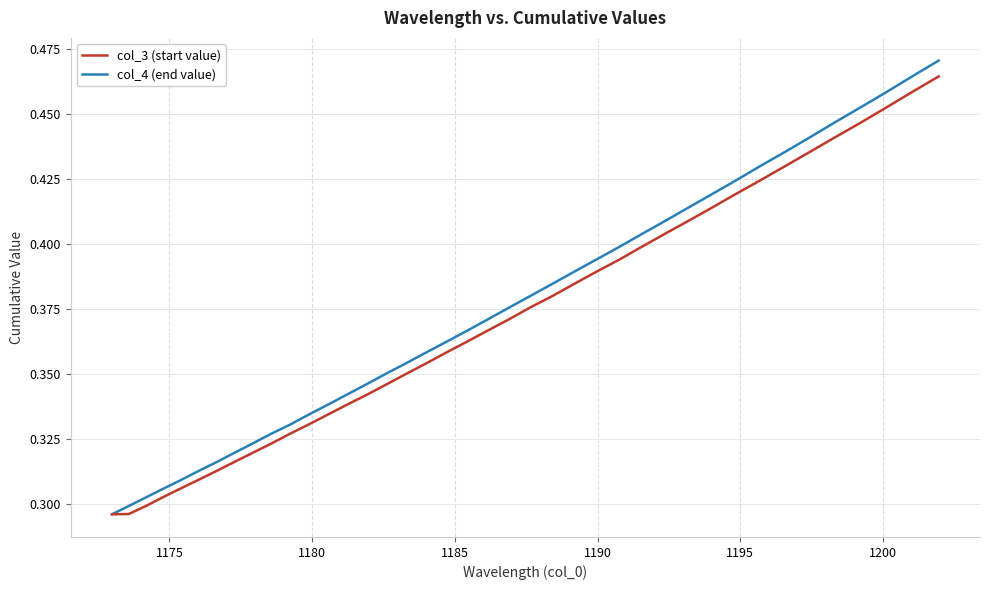

True or false: col_4 (end value) and col_3 (start value) intersect in this chart.

False